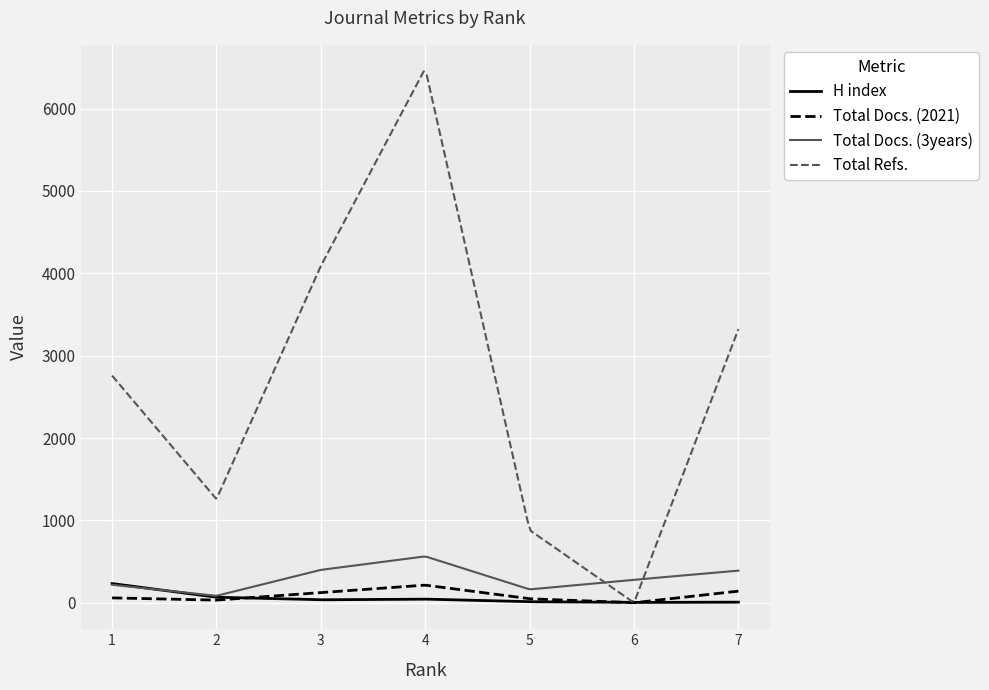

How many lines are shown in the chart?

4